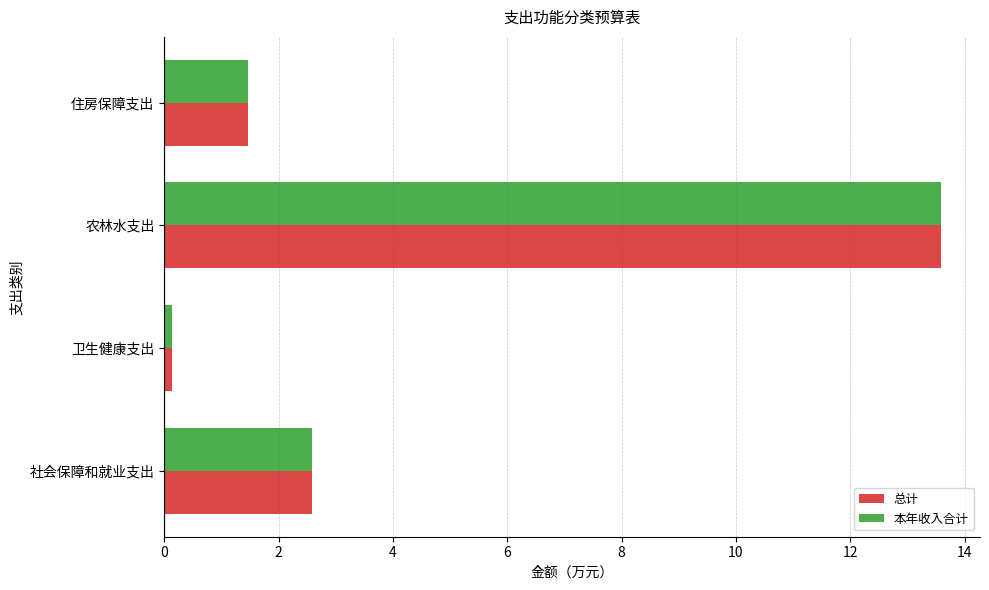

What is the difference between the maximum and second lowest values in the 本年收入合计 series?

12.1